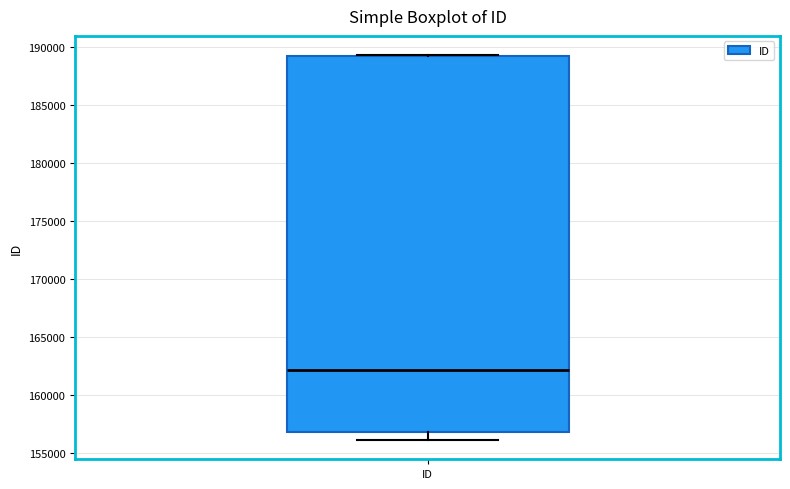

Read this box plot against the y-axis: the position of the median line, the range covered by the box, and the ends of both whiskers. The values are not printed on the chart, so give them approximately, as read against the axis.

median 162000, box 157000 to 189000, whiskers 156000 to 189500